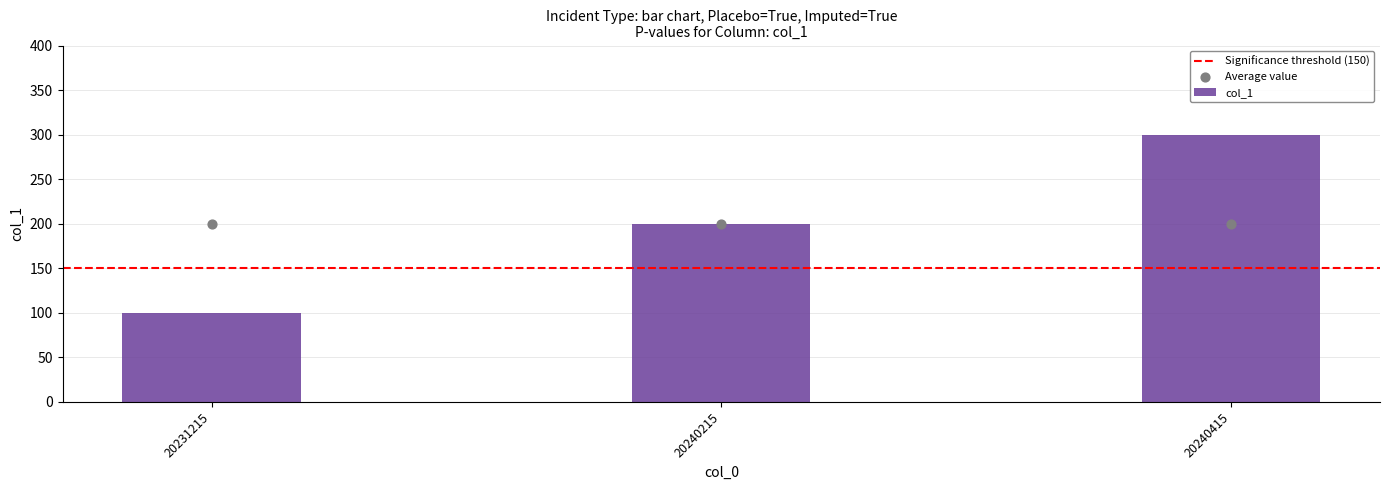

Which has a higher value, 20231215 or 20240415?

20240415